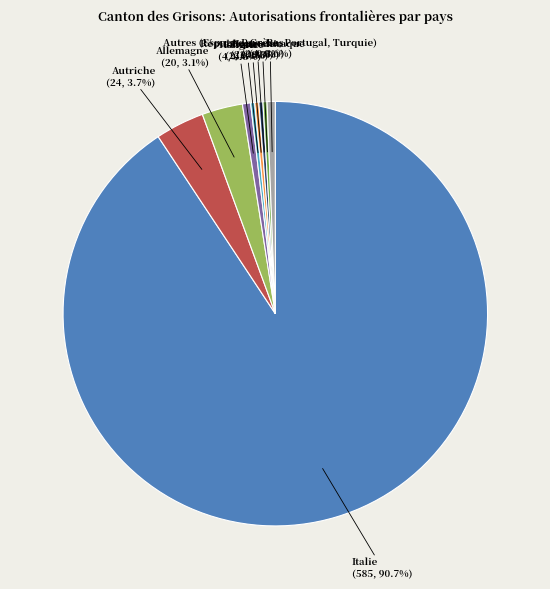

Combined, do Pays-Bas and Autriche account for over 50%?

No